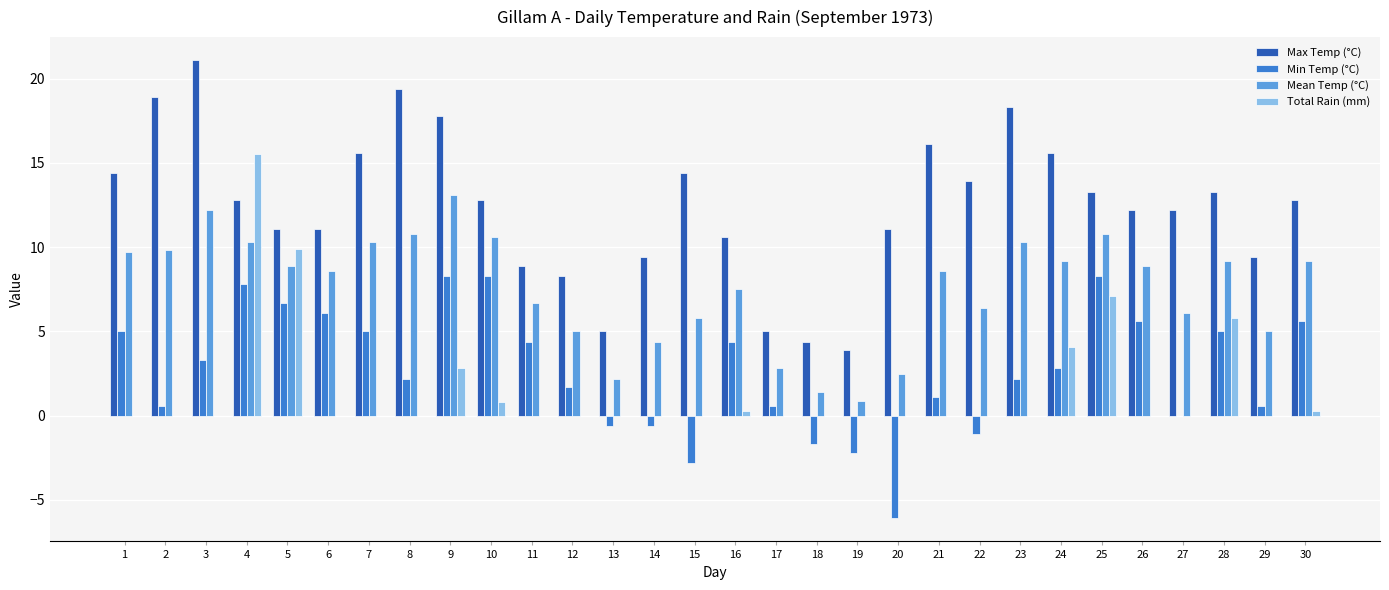

How many distinct data groups are displayed?

4